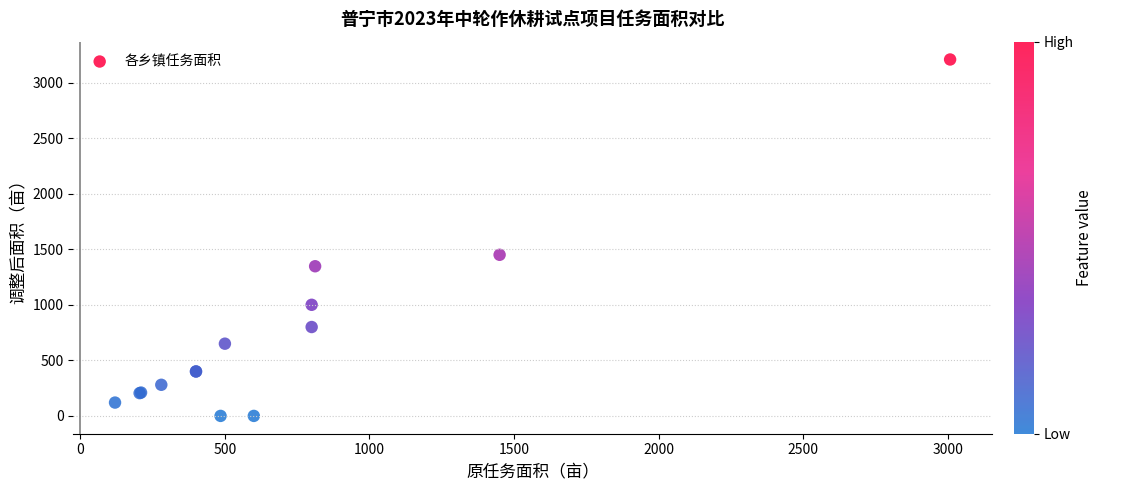

What Y value in the scatter plot is closest to 1604?

1450